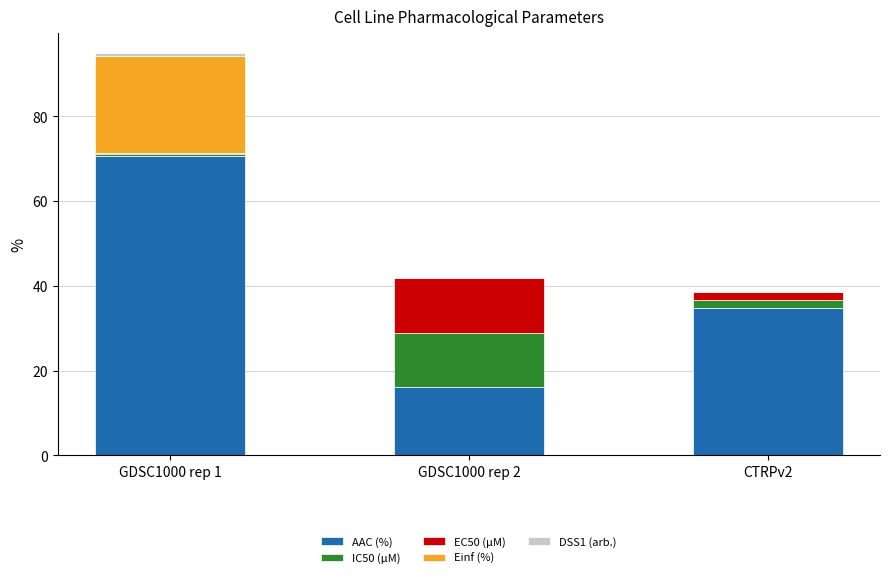

Is it true that AAC (%) equals 46.3 at CTRPv2?

False